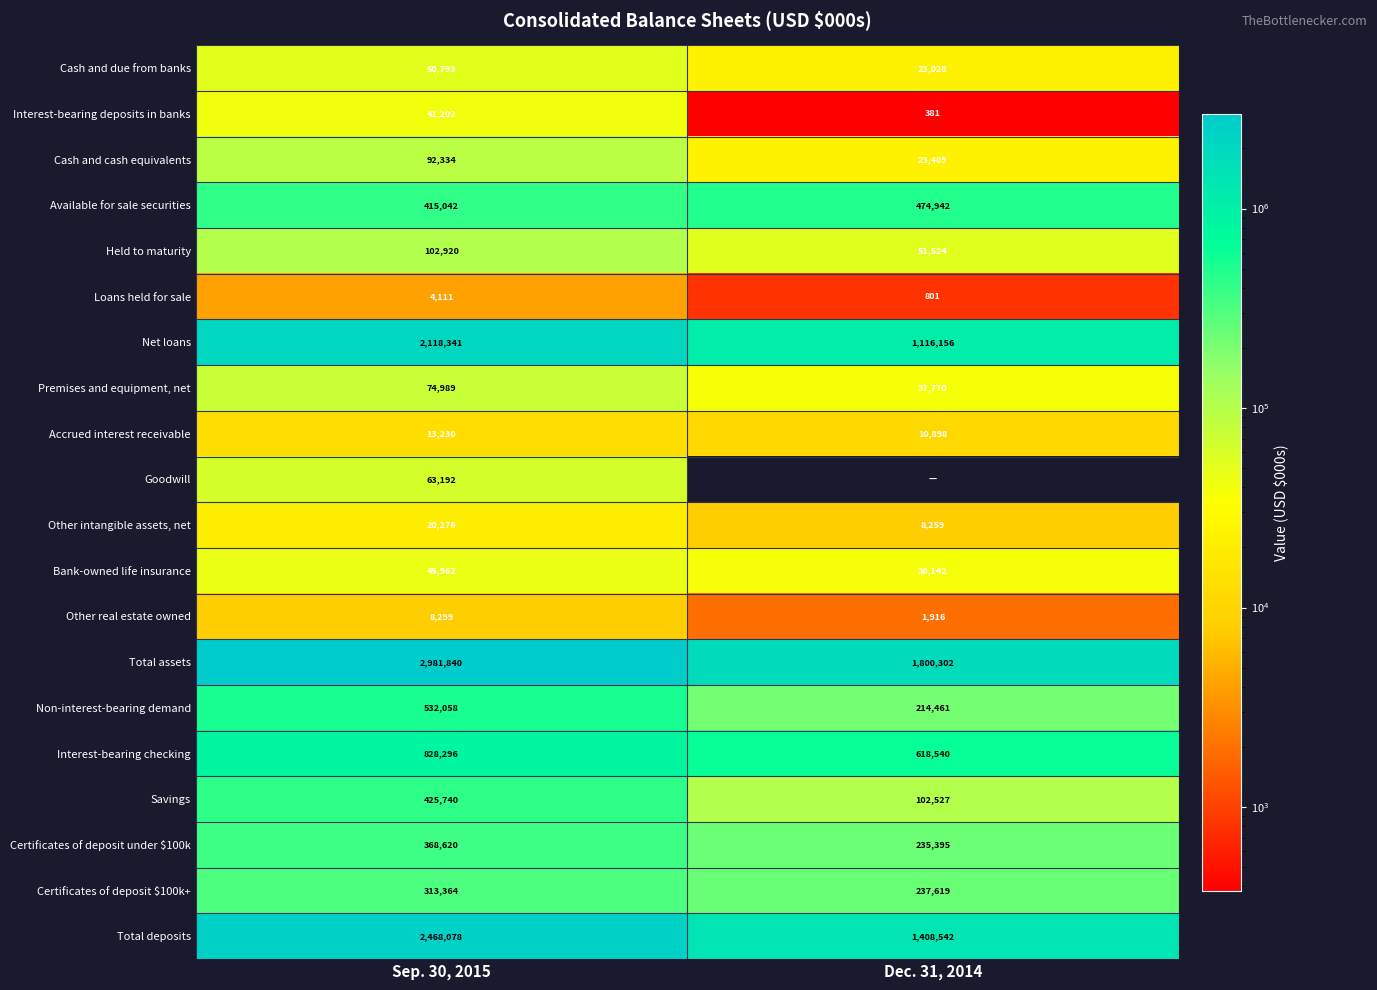

What is the minimum value for Available for sale securities?

415042